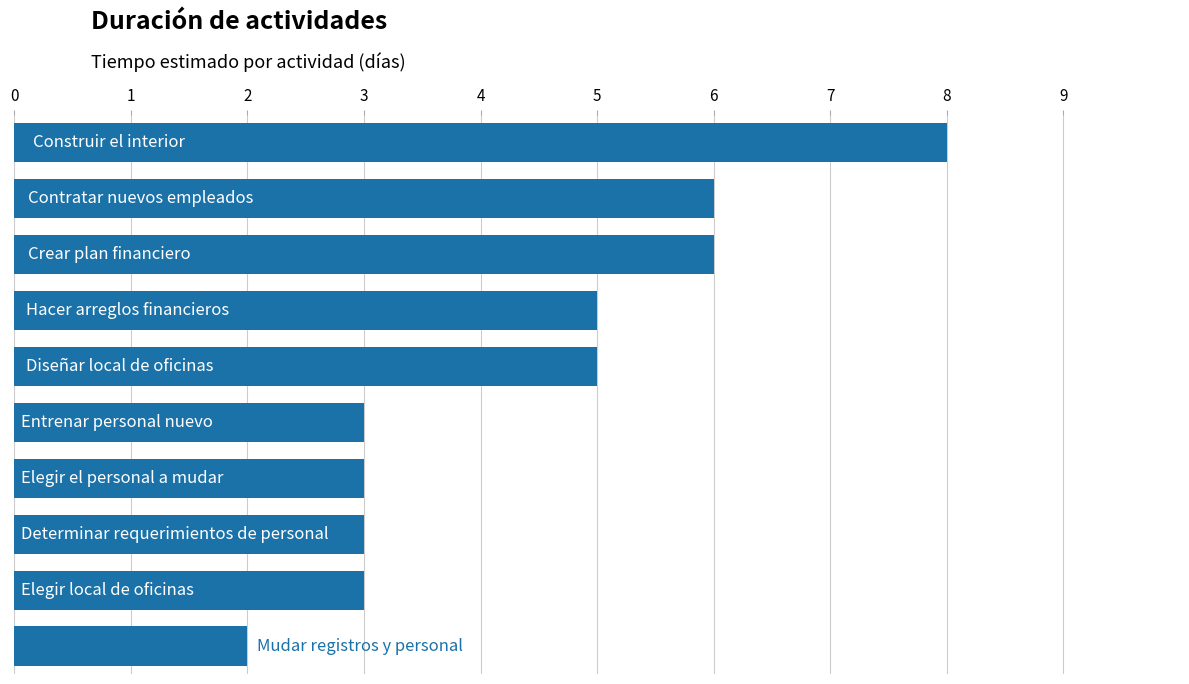

What is the difference between the second highest and second lowest values?

3